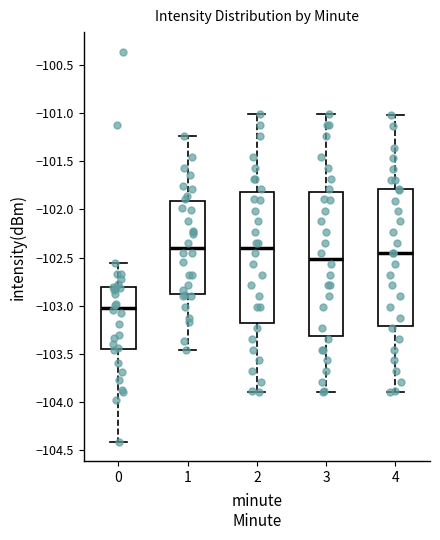

Reading left to right, transcribe this box plot: for each box, give where its median line is, the range the box spans, and where its two whiskers end, as read against the y-axis. The values are not printed on the chart, so give them approximately, as read against the axis.

0: median -103.00, box -103.45 to -102.80, whiskers -104.40 to -102.55
1: median -102.40, box -102.85 to -101.90, whiskers -103.45 to -101.25
2: median -102.40, box -103.20 to -101.80, whiskers -103.90 to -101.00
3: median -102.50, box -103.30 to -101.80, whiskers -103.90 to -101.00
4: median -102.45, box -103.20 to -101.80, whiskers -103.90 to -101.00